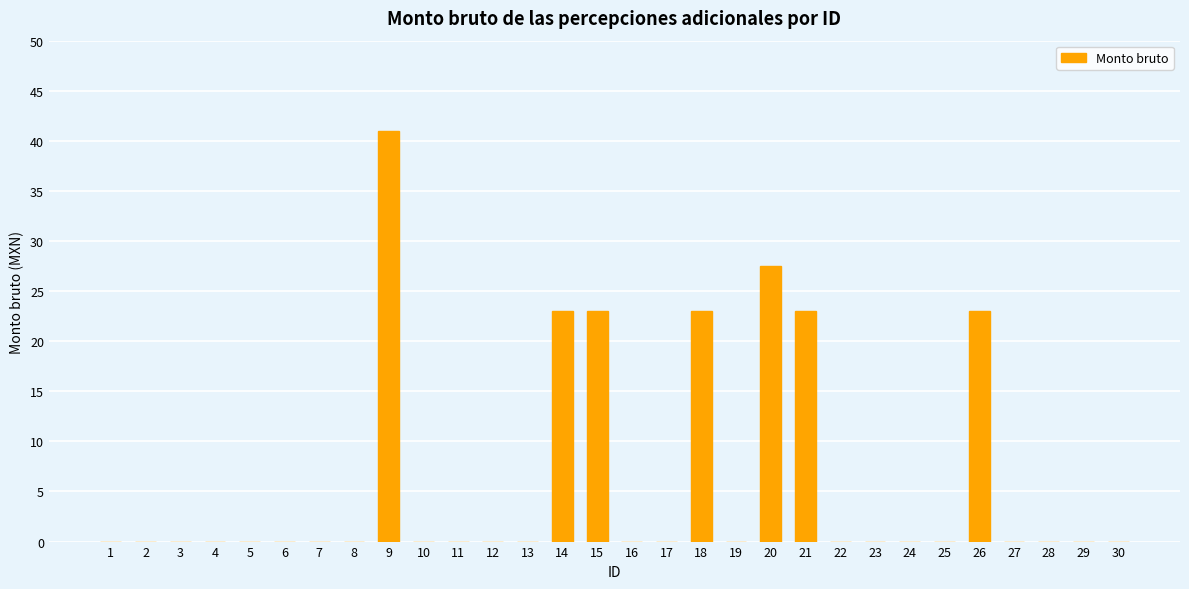

What is the sum of the values at 1 and 26?

23.0